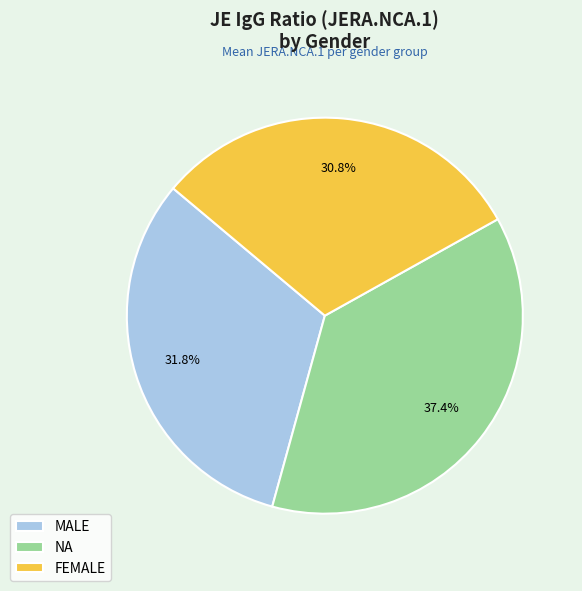

Approximately how many times larger is the value at FEMALE compared to MALE?

1.0